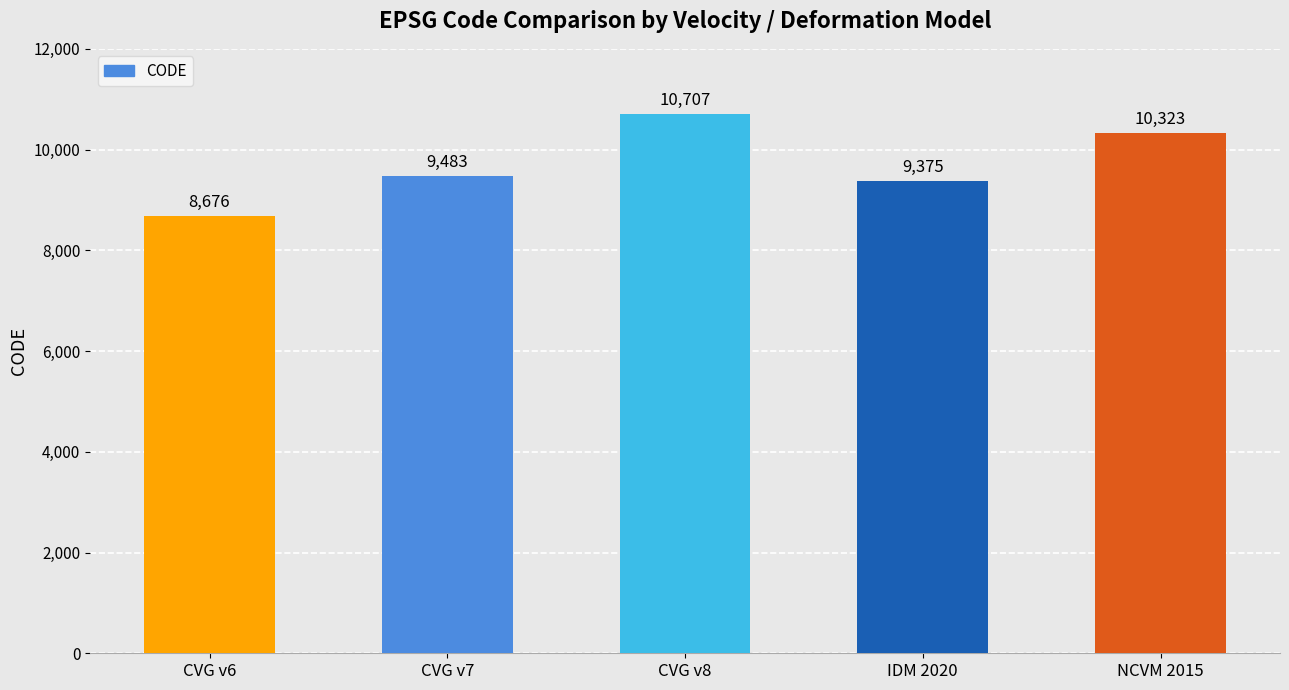

What is the sum of the values at CVG v7 and IDM 2020?

18858